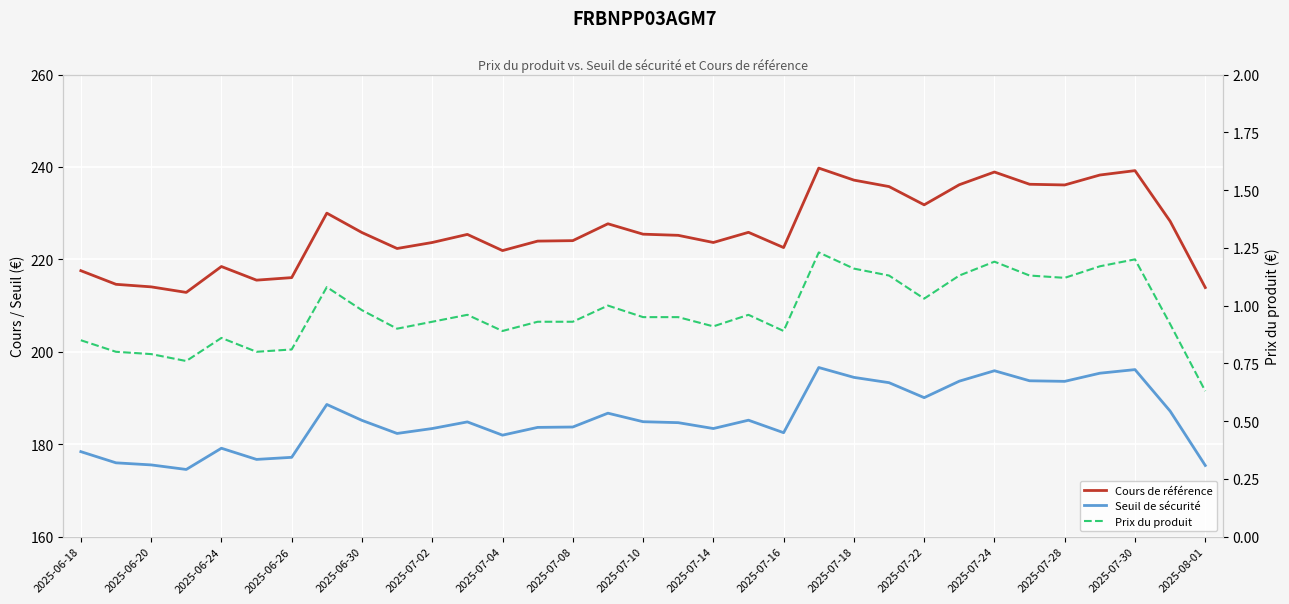

Which series has the widest spread of values?

Cours de référence